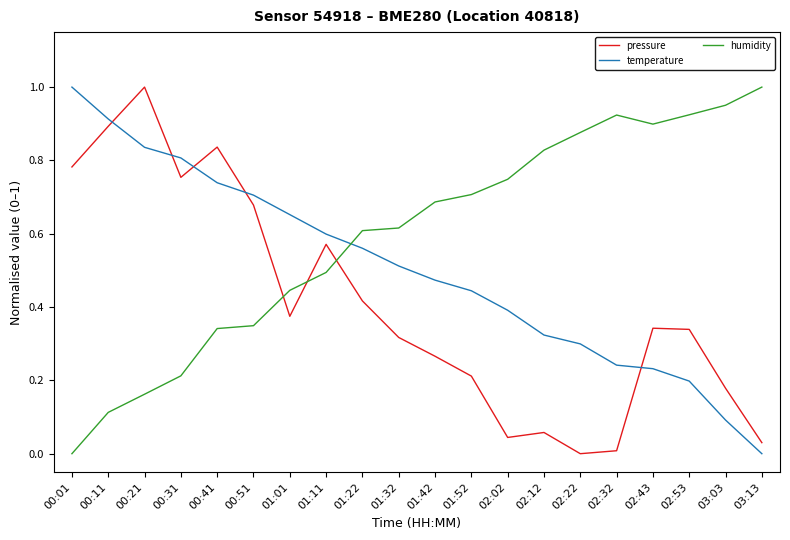

True or false: pressure has more than 1 points higher than both neighbors.

True